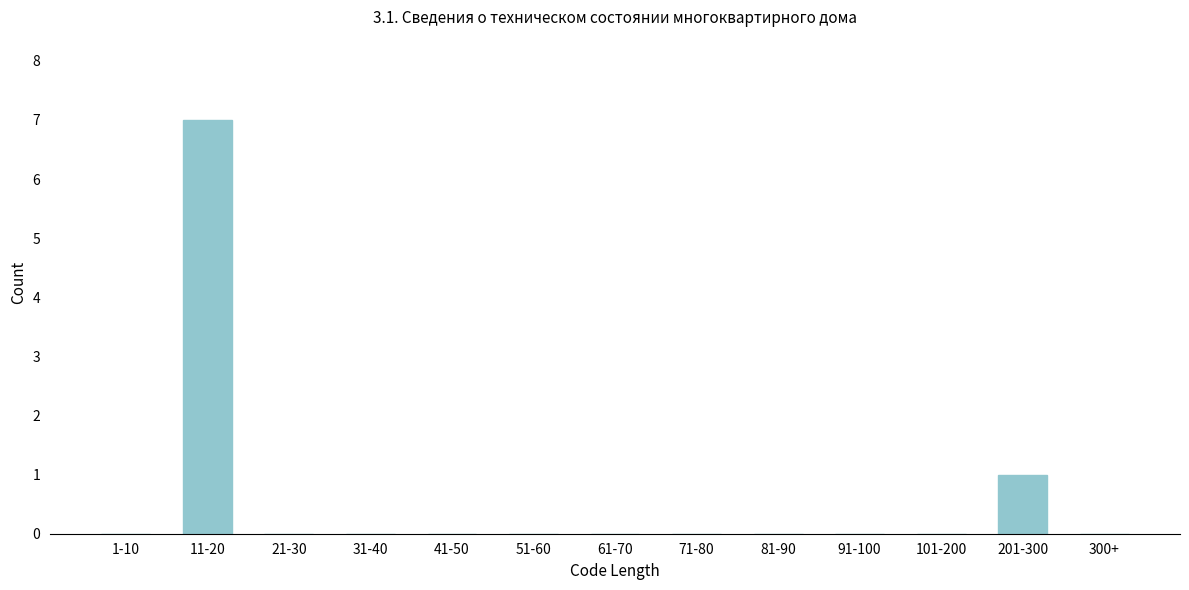

Reading right to left, list all the values displayed in this chart.

300+=0	201-300=1	101-200=0	91-100=0	81-90=0	71-80=0	61-70=0	51-60=0	41-50=0	31-40=0	21-30=0	11-20=7	1-10=0